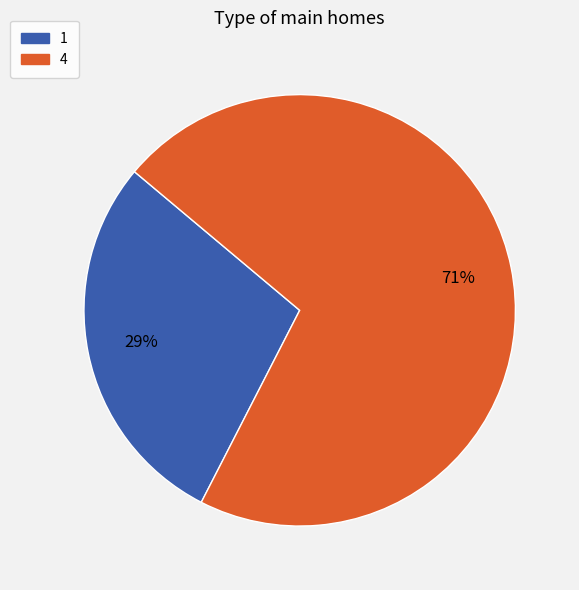

How many slices are in this pie chart?

2